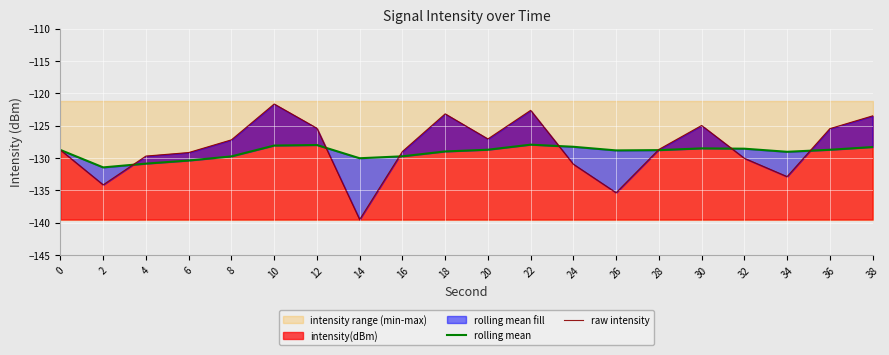

What is the smallest value displayed?

-139.5